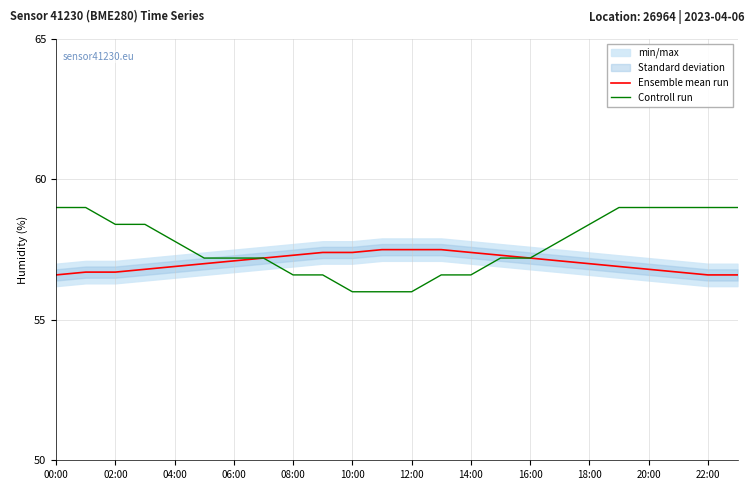

What is the highest value of the Ensemble mean run series?

57.5